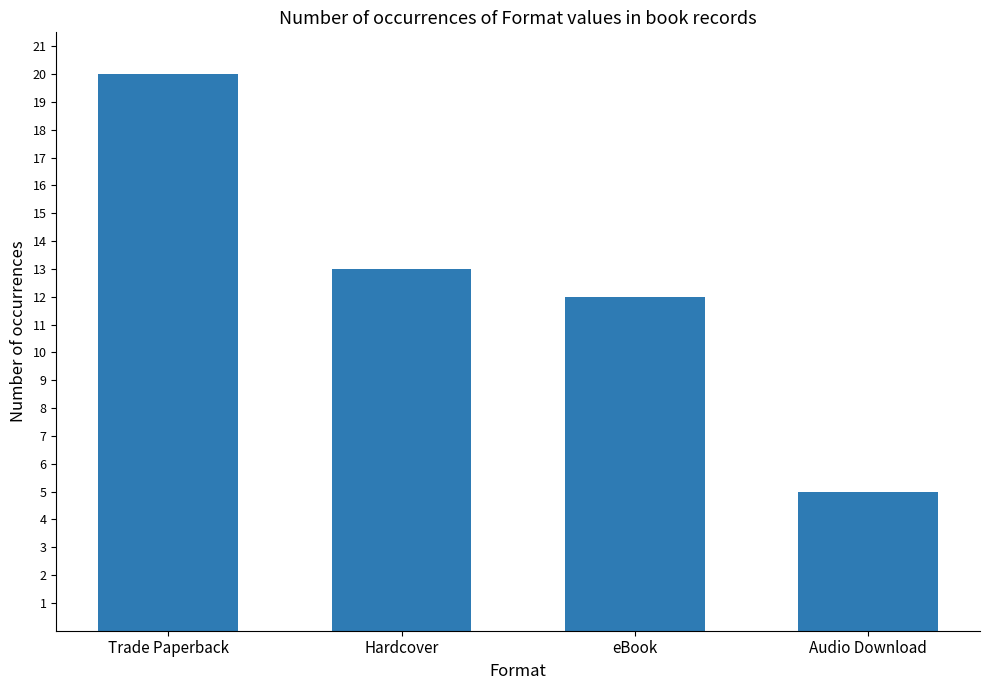

Reading left to right, extract all data points from this chart.

20	13	12	5